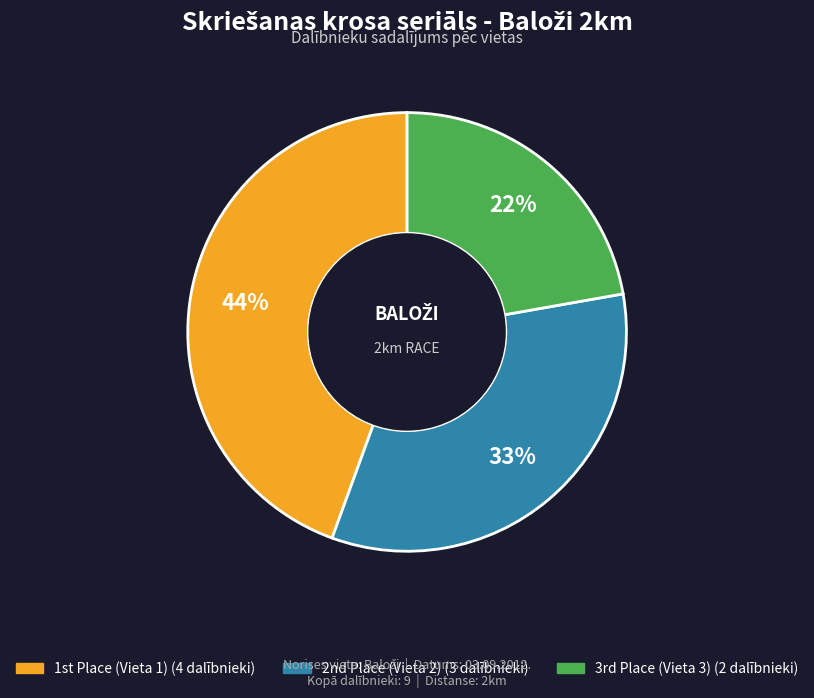

Is there any slice that represents more than half of the pie?

No